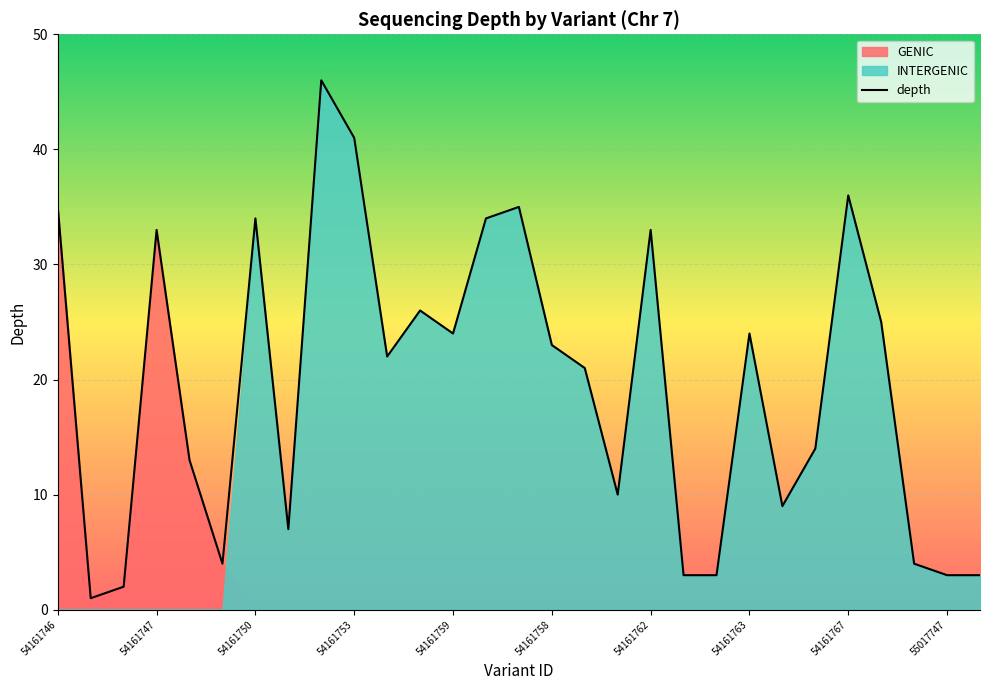

List the labels in order of value, smallest first.

55100877, 55281496, 55017741, 55100881, 55017747, 55017749, 54161749, 54161769, 54161751, 55100883, 54161761, 54161748, 55017745, 54161760, 54161754, 54161758, 54161759, 54161763, 54161768, 54161755, 54161747, 54161762, 54161750, 54161756, 54161746, 54161757, 54161767, 54161753, 54161752